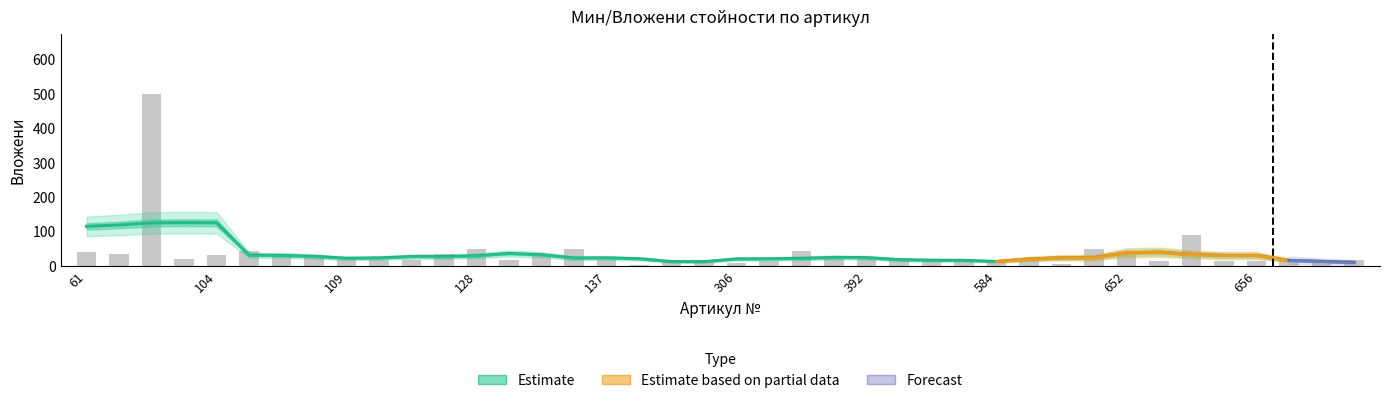

Does the chart contain stacked bars?

No